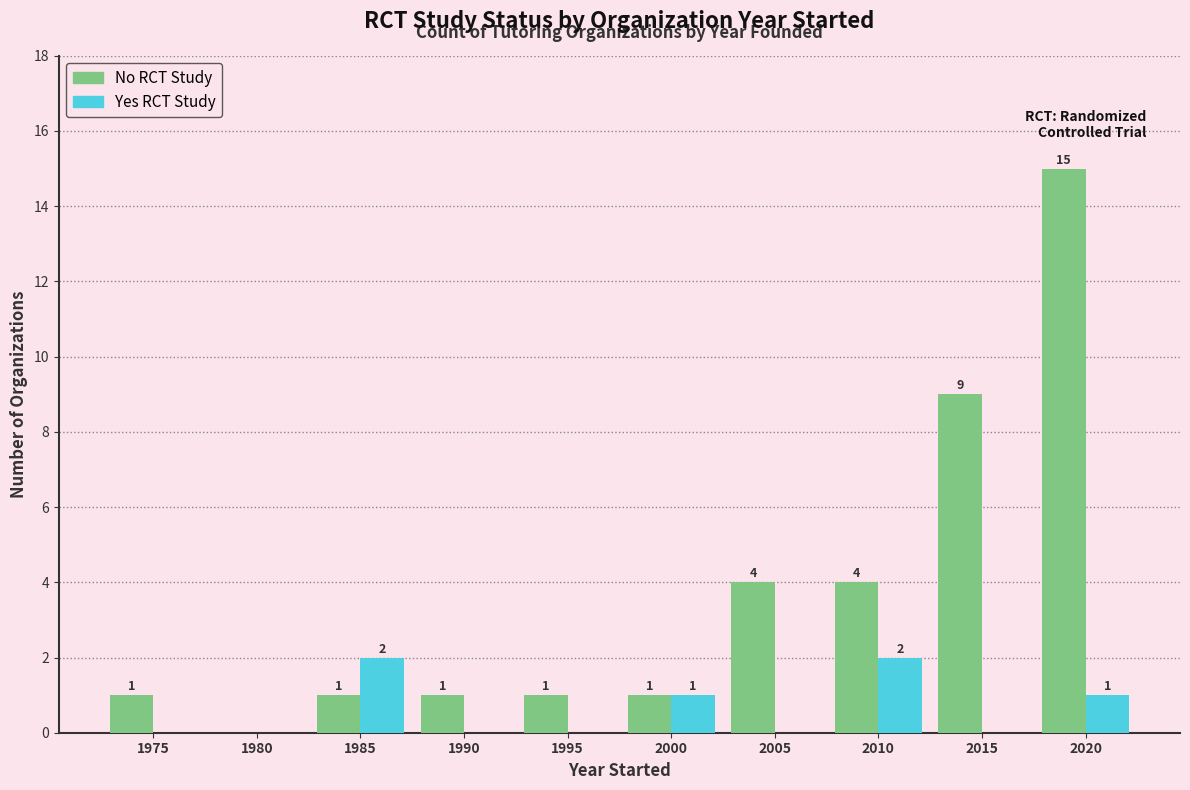

Are the bars grouped side by side (vs. stacked)?

Yes